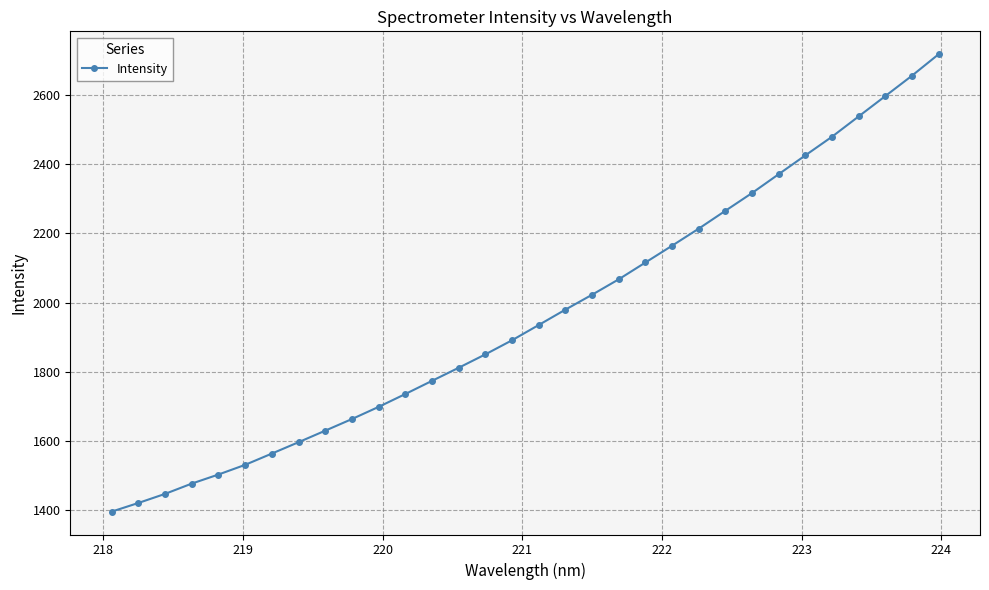

What is the maximum value shown in the chart?

2718.1